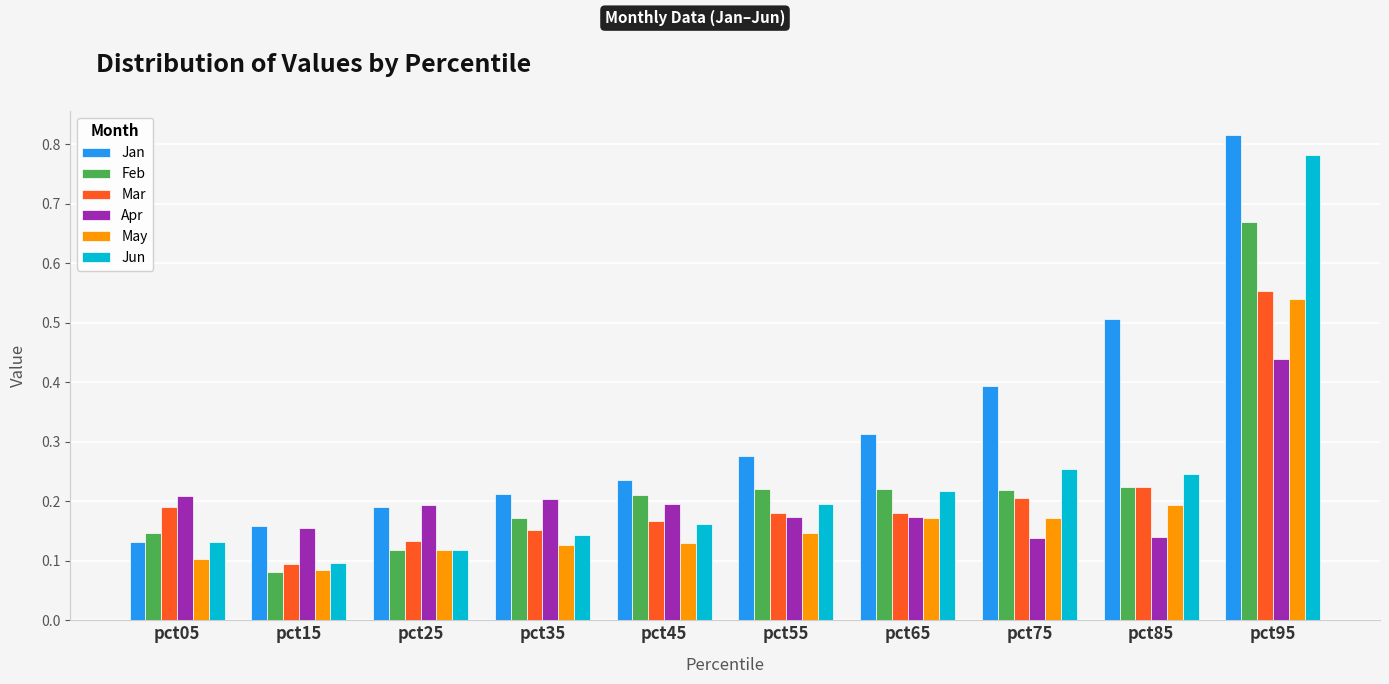

Where is Mar nearest to the value 0?

pct15